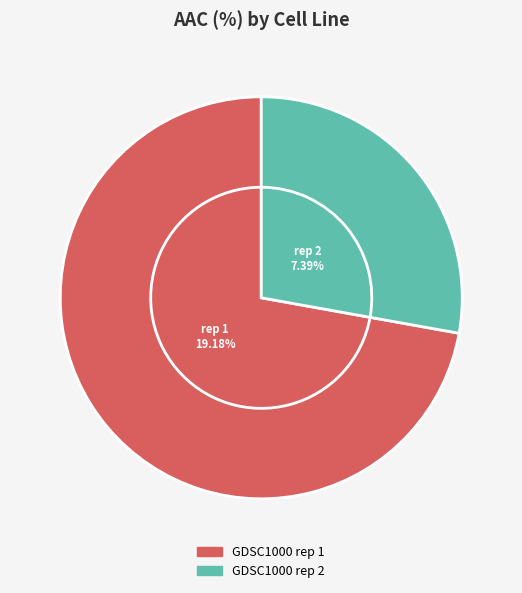

The GDSC1000 rep 2 slice represents 28% of the pie. True or false?

True